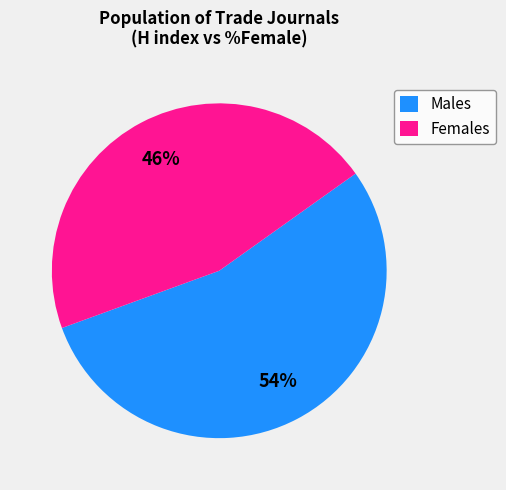

Which has a higher value, Males or Females?

Males